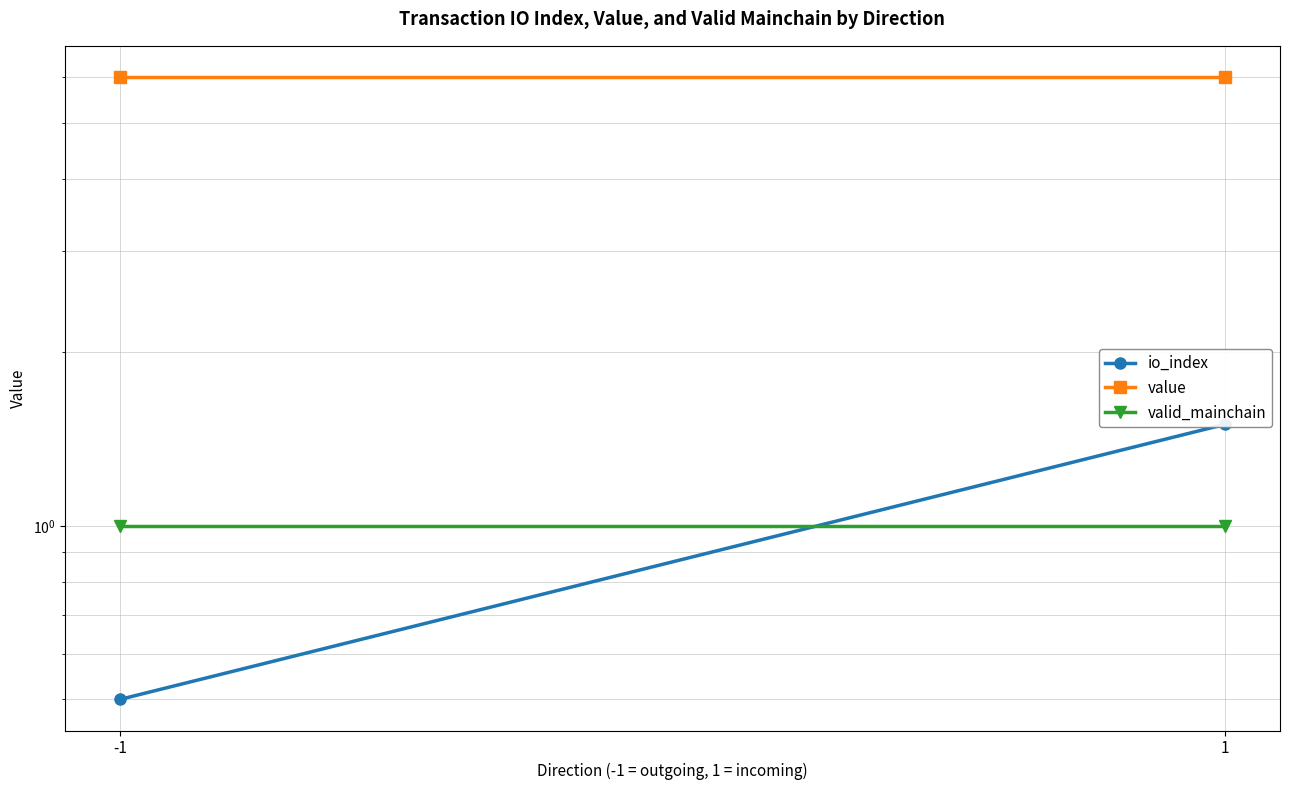

Reading left to right, list all the values displayed in this chart.

io_index: 0.5	1.5
value: 6.0	6.0
valid_mainchain: 1.0	1.0